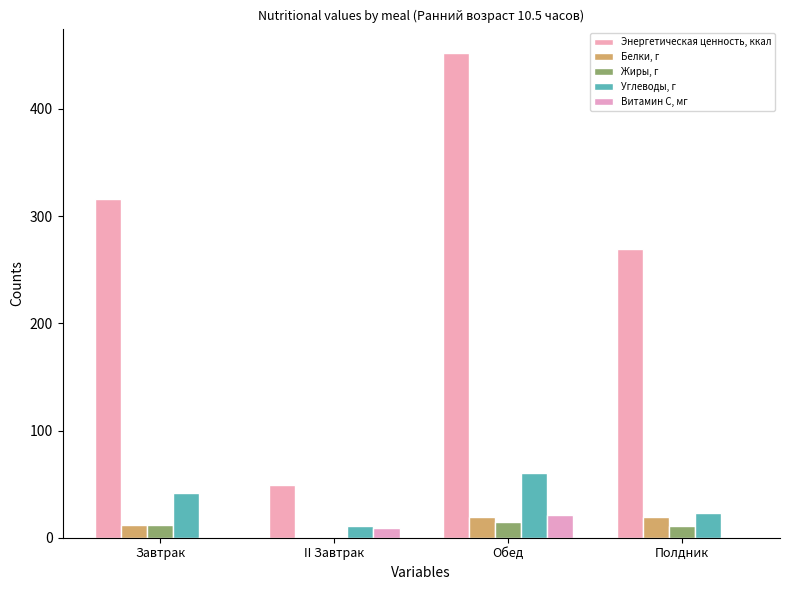

How many data points does each series have?

4